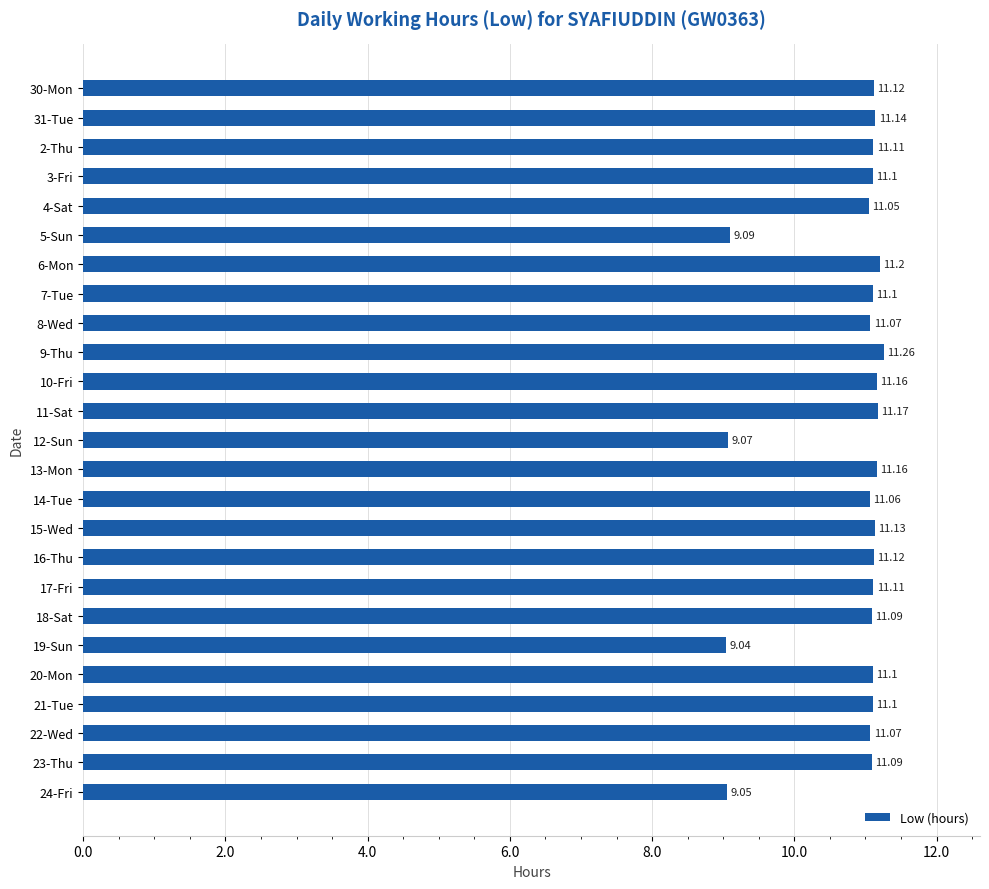

Does the chart contain stacked bars?

No